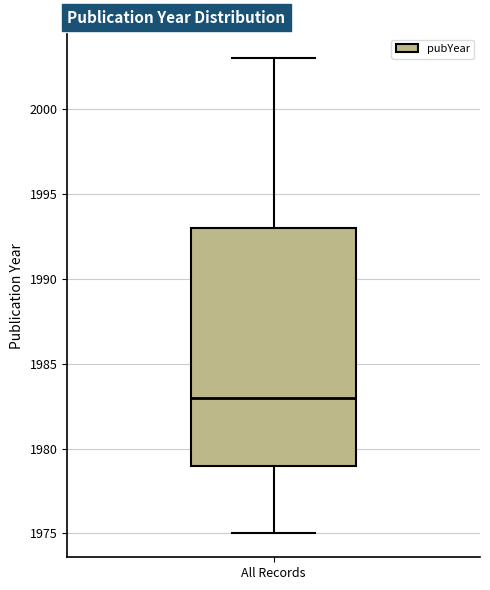

Transcribe this box plot: give where the median line is, the range the box spans, and where the two whiskers end, as read against the y-axis. The values are not printed on the chart, so give them approximately, as read against the axis.

median 1983, box 1979 to 1993, whiskers 1975 to 2003